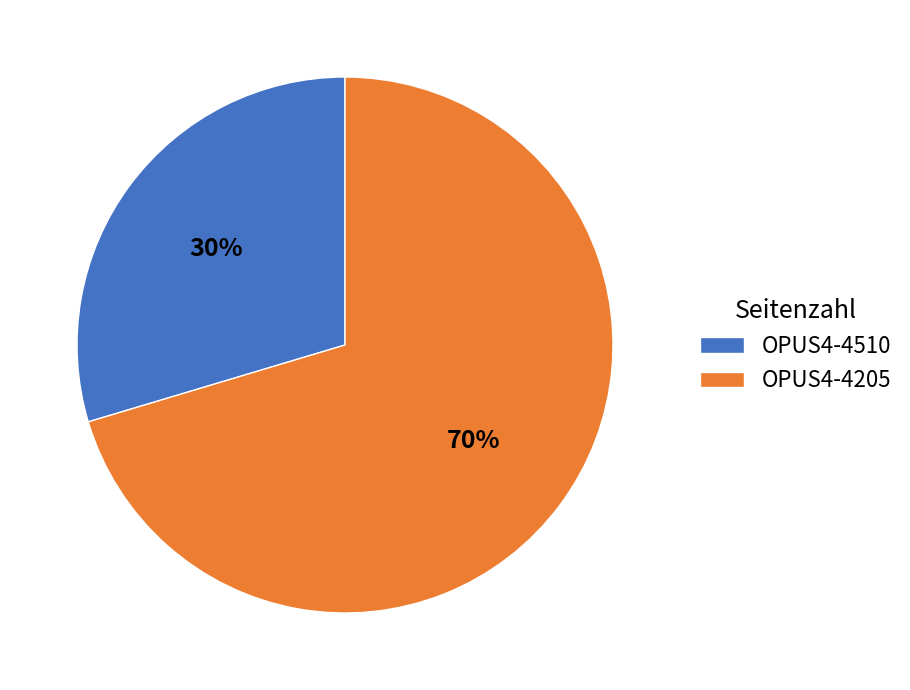

Which category has the smallest portion of the pie?

OPUS4-4510